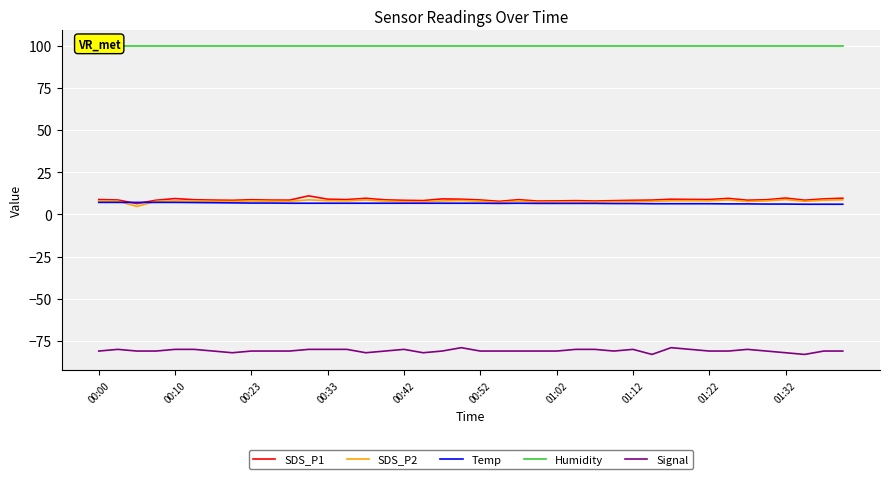

The value of Signal at 00:23 is -81.0. True or false?

True